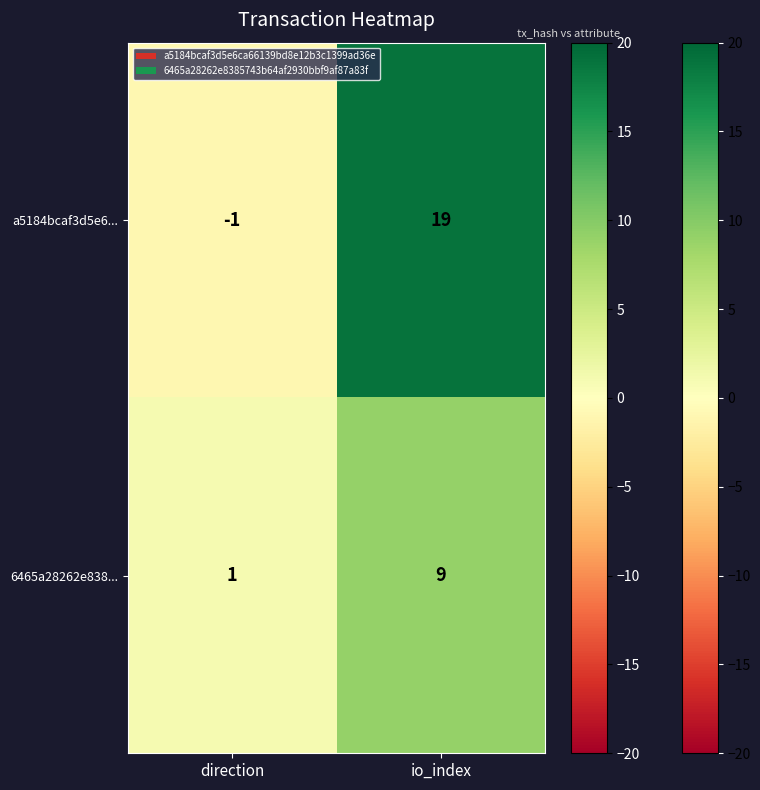

What is the approximate value of a5184bcaf3d5e6... at io_index, to the nearest 10?

20